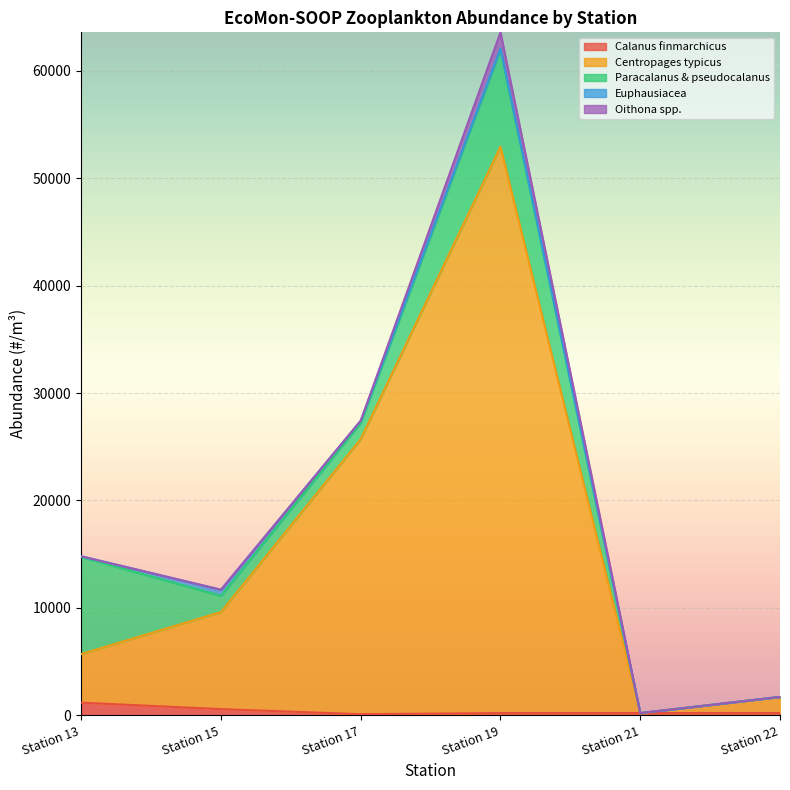

List the labels in order of Centropages typicus value, largest first.

Station 19, Station 17, Station 15, Station 13, Station 22, Station 21